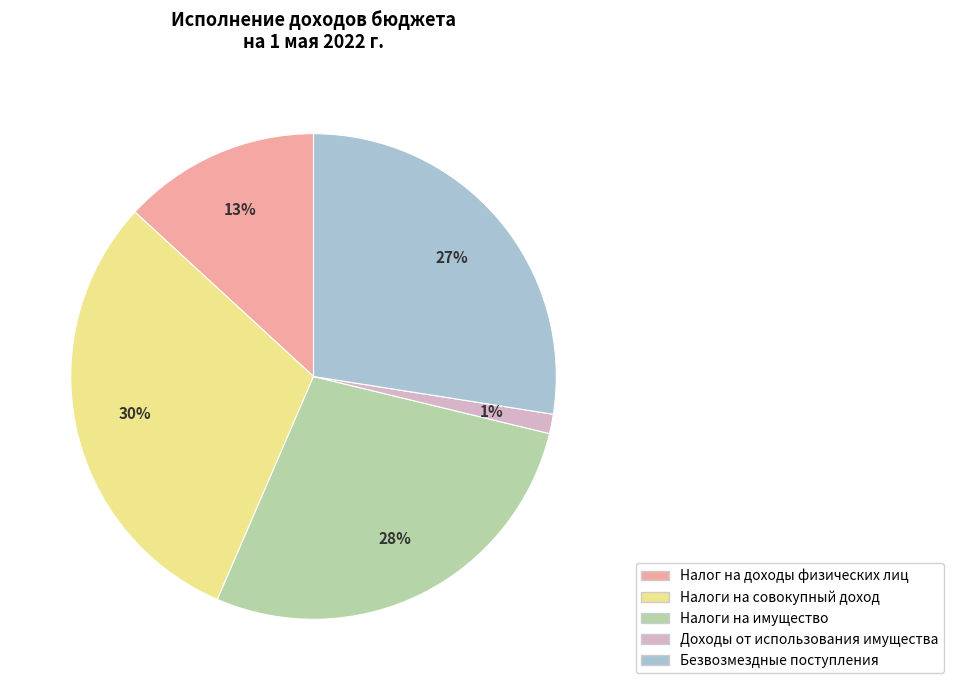

Which category has the smallest portion of the pie?

Доходы от использования имущества